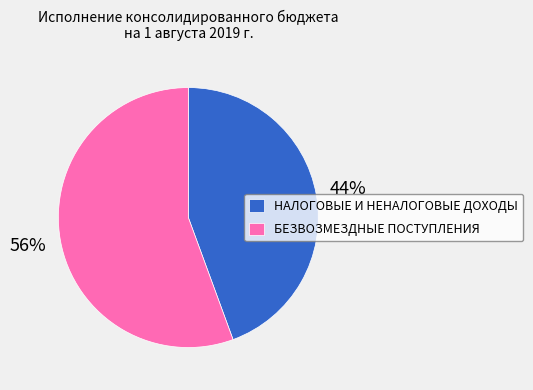

To the nearest percent, what percentage of the pie is БЕЗВОЗМЕЗДНЫЕ ПОСТУПЛЕНИЯ?

56%